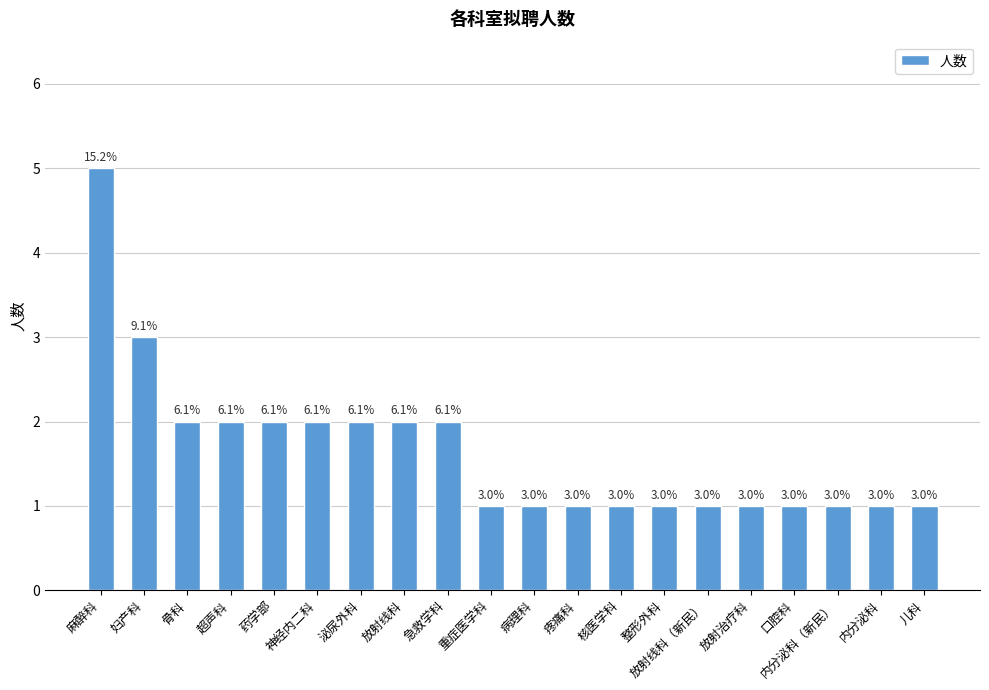

Reading left to right, list all the values displayed in this chart.

麻醉科=5	妇产科=3	骨科=2	超声科=2	药学部=2	神经内二科=2	泌尿外科=2	放射线科=2	急救学科=2	重症医学科=1	病理科=1	疼痛科=1	核医学科=1	整形外科=1	放射线科（新民）=1	放射治疗科=1	口腔科=1	内分泌科（新民）=1	内分泌科=1	儿科=1